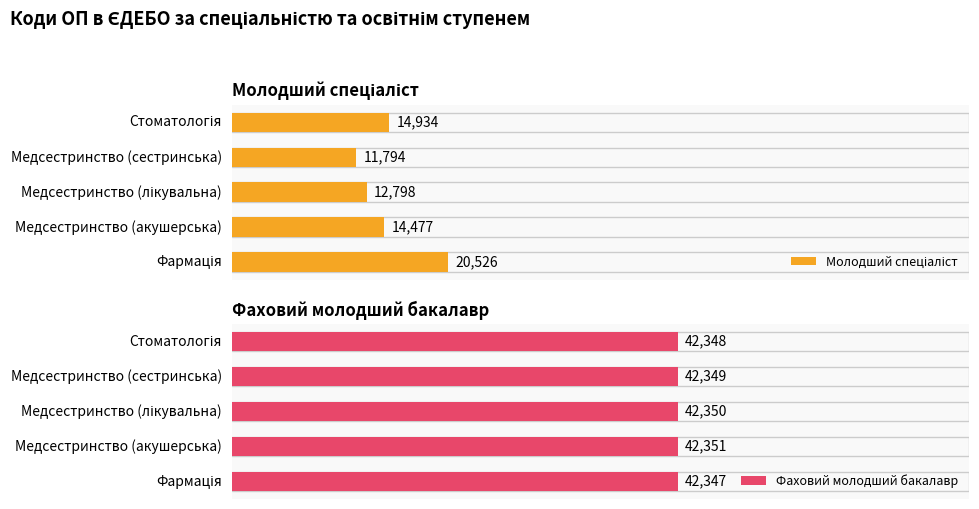

At which category is the sum across all series the highest?

Фармація